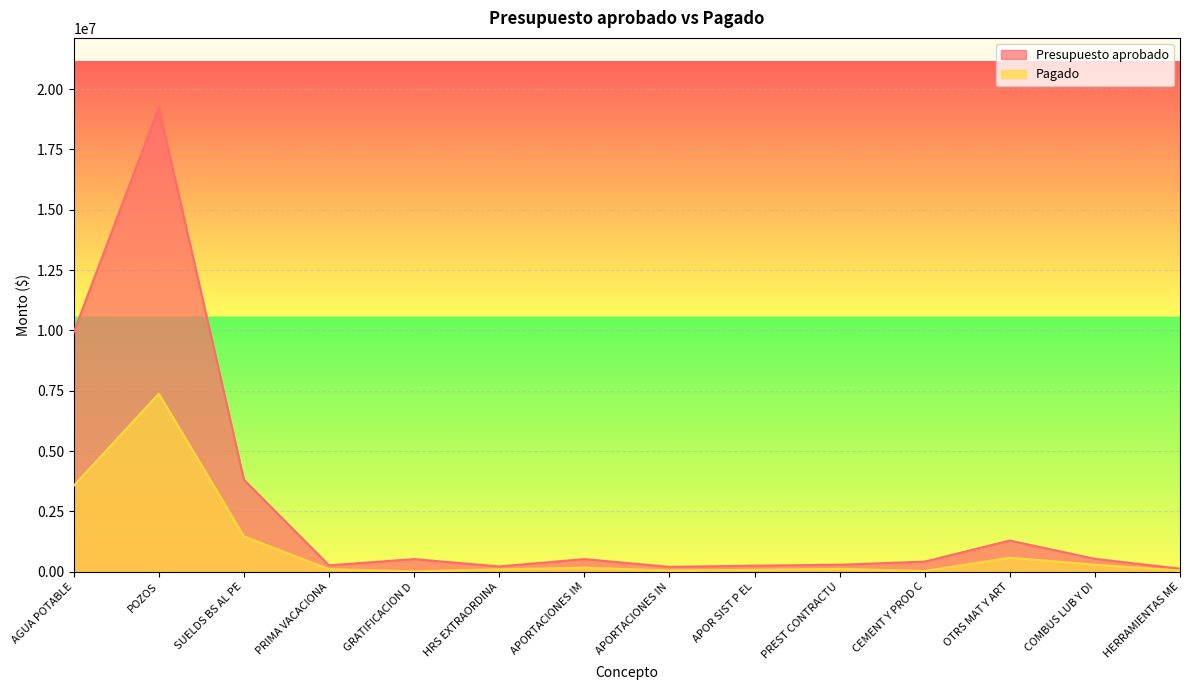

Which series has the largest total across all categories?

Presupuesto aprobado